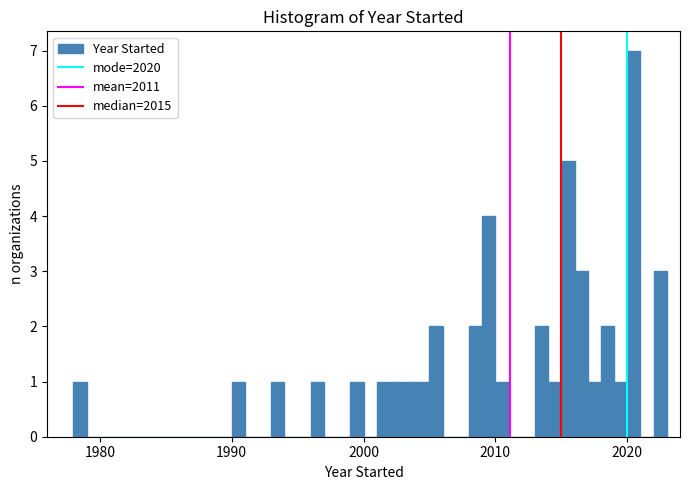

Read against the x-axis, roughly where is the centre of the tallest bar?

2021